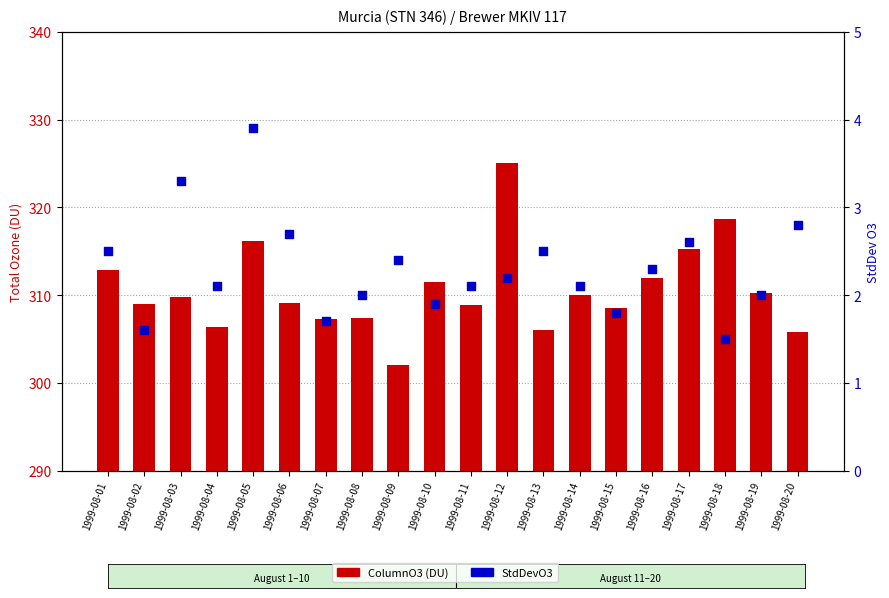

Which series contains the highest Y value?

ColumnO3